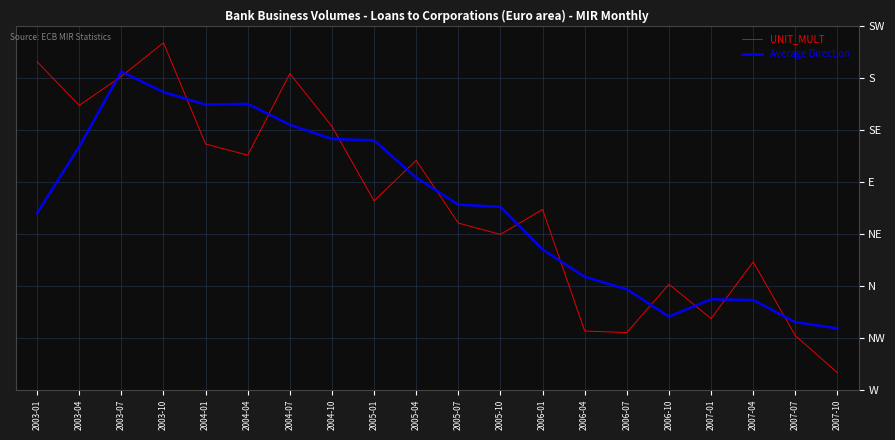

At which category does UNIT_MULT reach its first local peak?

2003-10